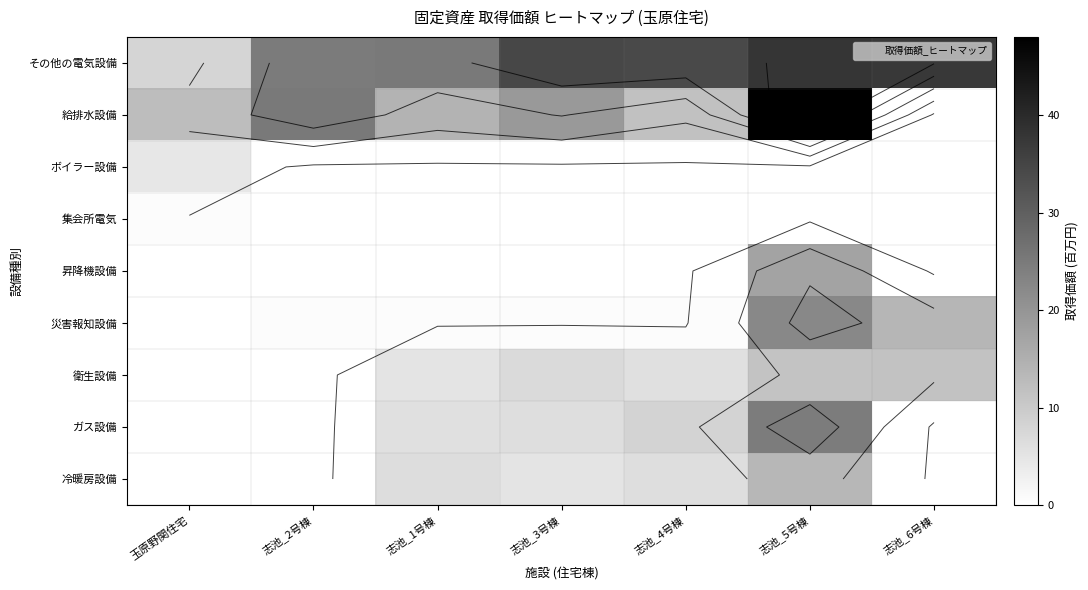

Which series has the largest range (max minus min)?

給排水設備